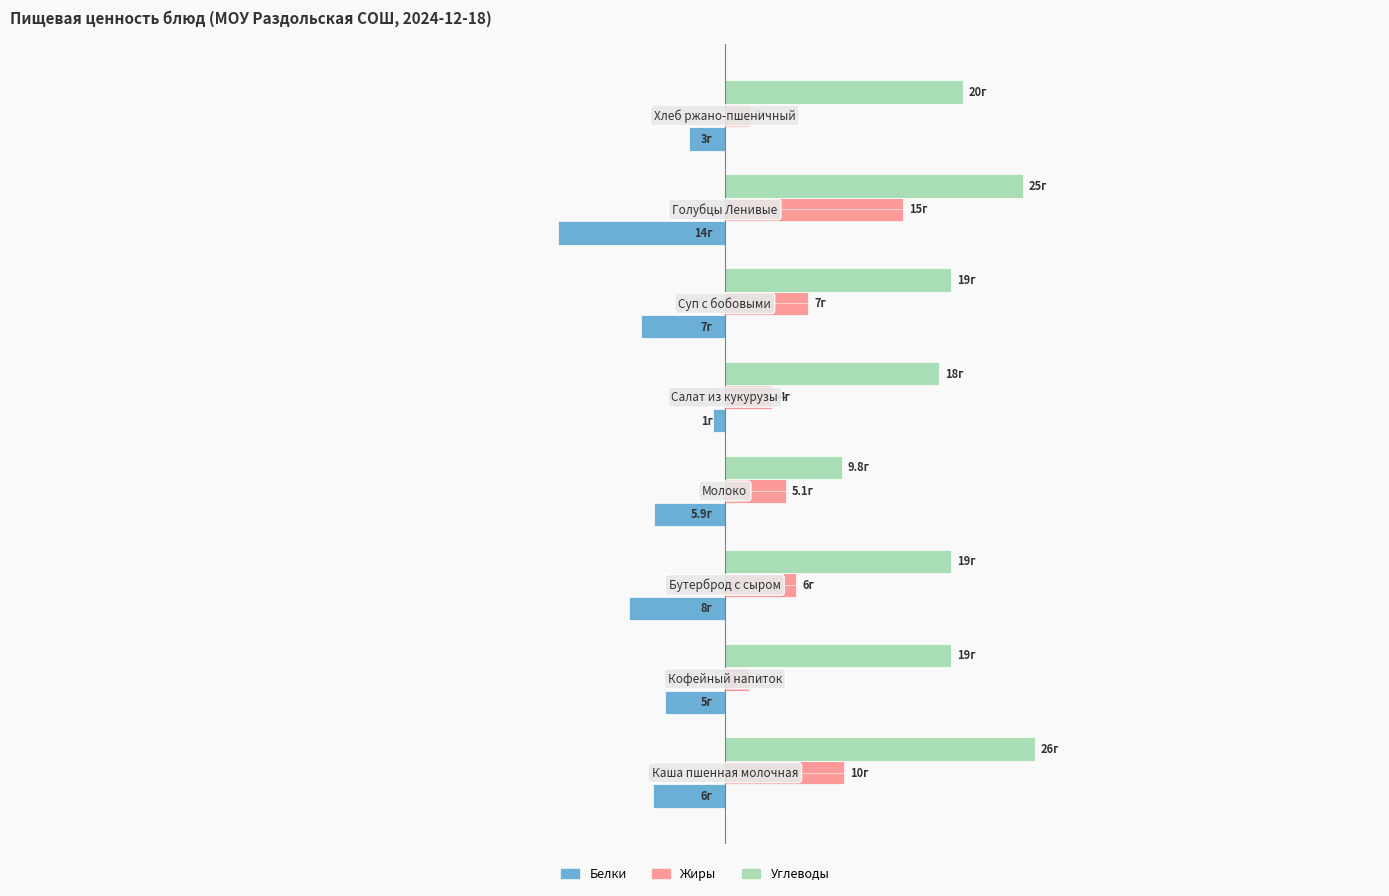

What are all the series names shown in the legend?

Белки, Жиры, Углеводы